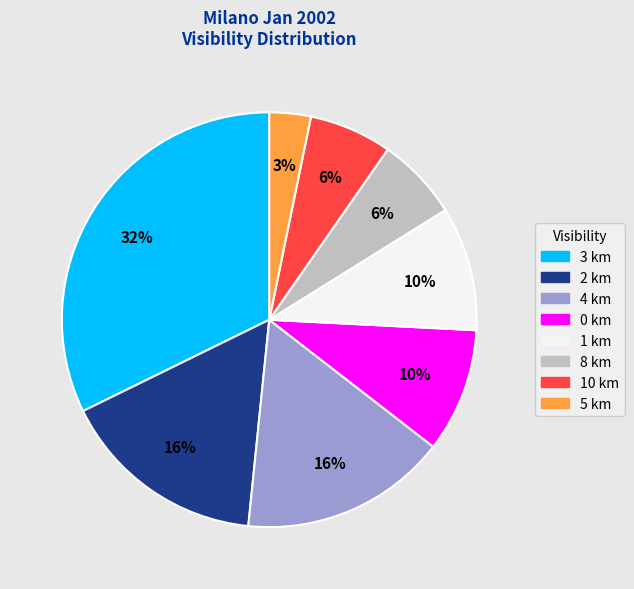

Is there any slice that represents more than half of the pie?

No